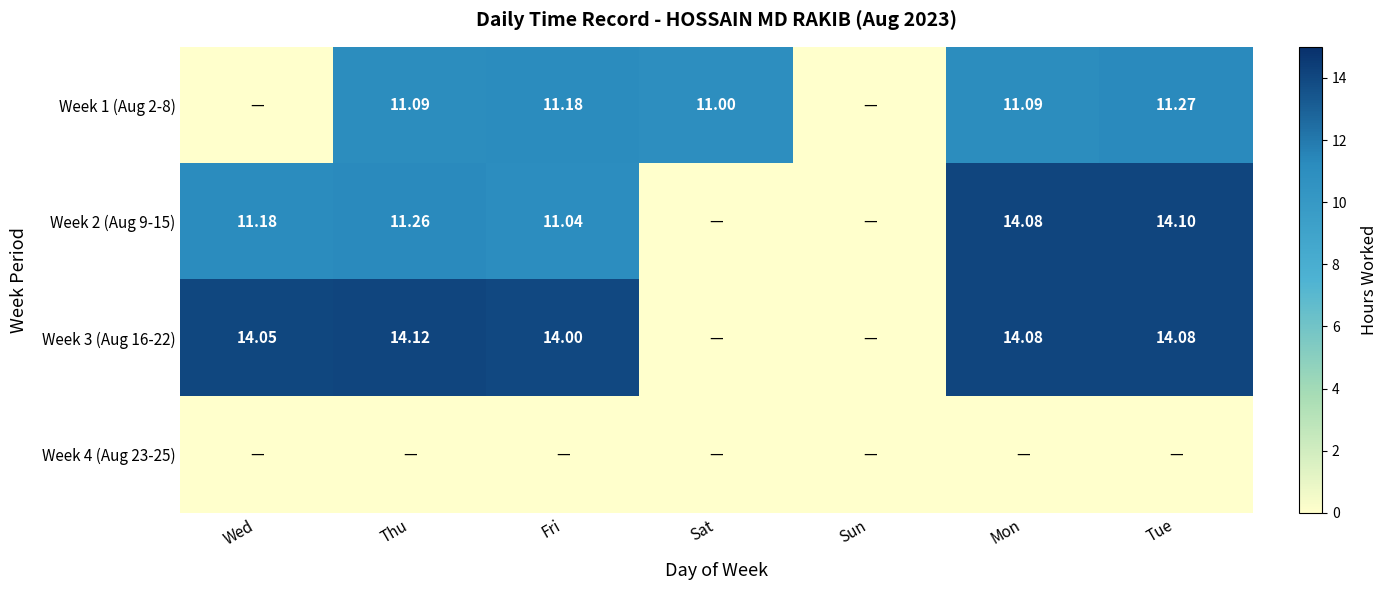

Count the number of data series in this chart.

4